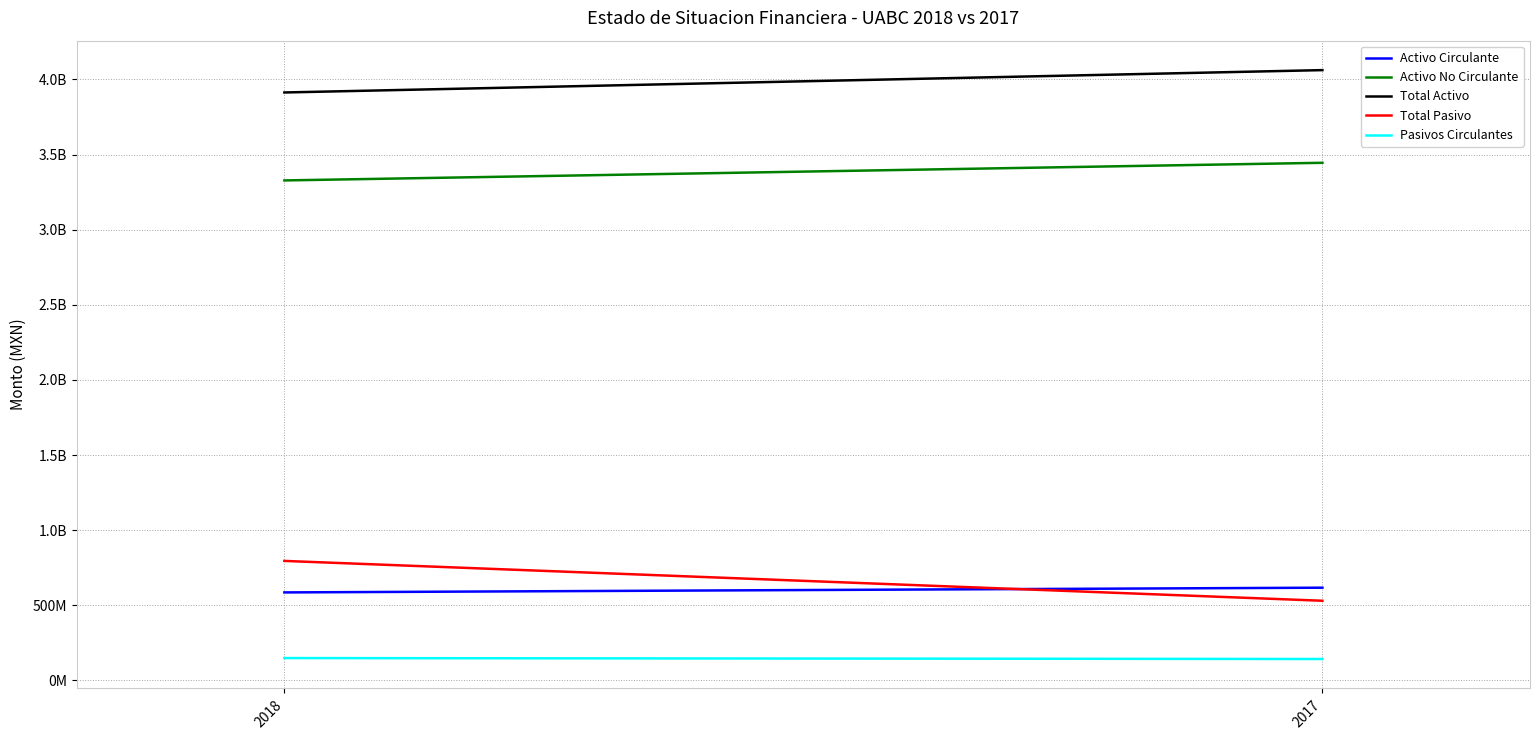

Reading left to right, transcribe all the data shown in this chart.

Activo Circulante: 2018=585451424.4	2017=616889459.0
Activo No Circulante: 2018=3327668405.8	2017=3445059359.0
Total Activo: 2018=3913119830.2	2017=4061948818.0
Total Pasivo: 2018=795117106.6	2017=529911465.0
Pasivos Circulantes: 2018=148456192.6	2017=142164641.0